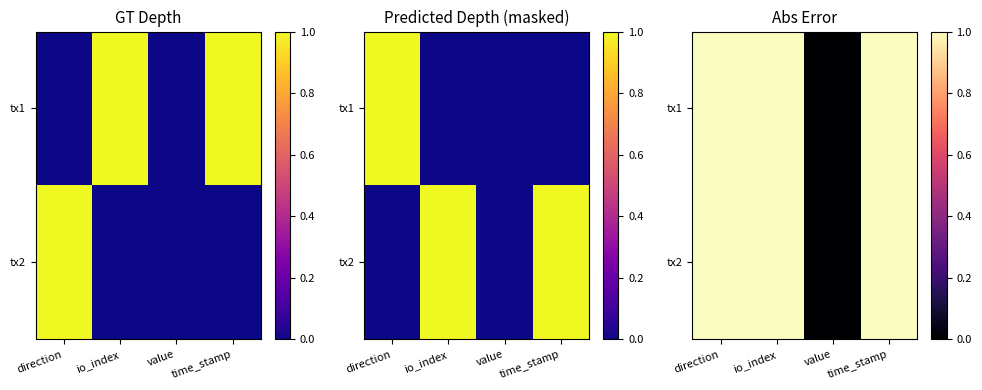

Is the value of tx1 at time_stamp greater than the value of tx2 at time_stamp?

No